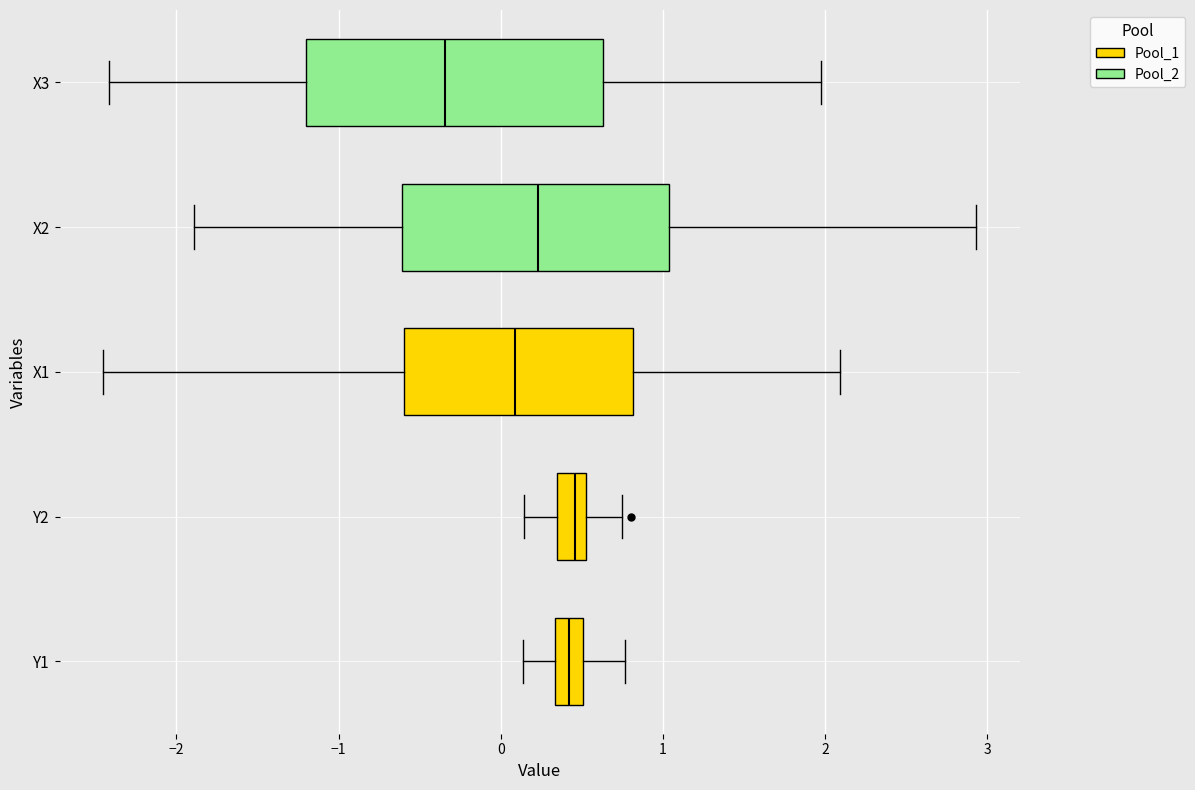

Reading bottom to top, transcribe this box plot: for each box, give where its median line is, the range the box spans, and where its two whiskers end, as read against the x-axis. The values are not printed on the chart, so give them approximately, as read against the axis.

Y1: median 0.4, box 0.3 to 0.5, whiskers 0.1 to 0.8
Y2: median 0.5 (inside the box), box 0.3 to 0.5, whiskers 0.1 to 0.7
X1: median 0.1, box -0.6 to 0.8, whiskers -2.5 to 2.1
X2: median 0.2, box -0.6 to 1.0, whiskers -1.9 to 2.9
X3: median -0.3, box -1.2 to 0.6, whiskers -2.4 to 2.0